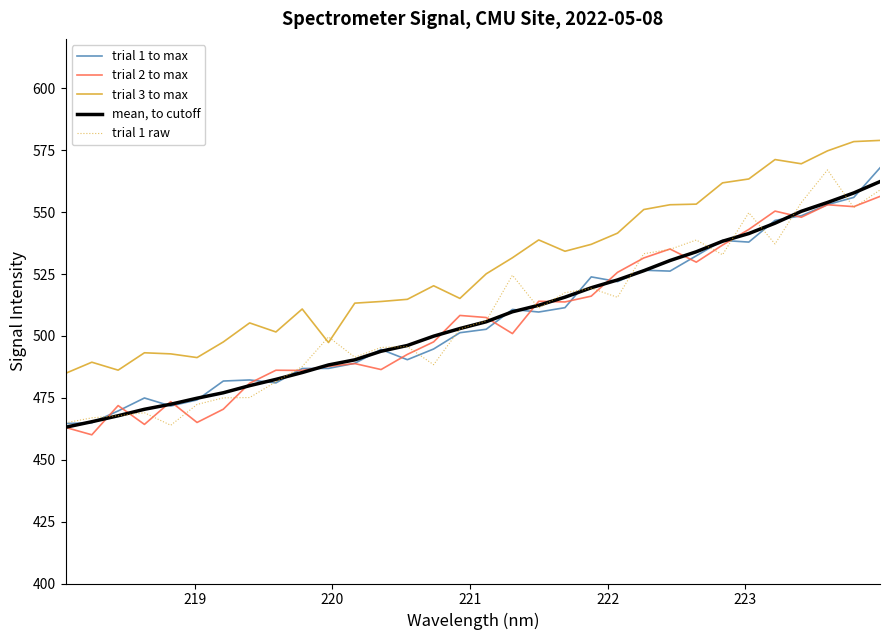

What is the highest value of the trial 3 to max series?

579.0